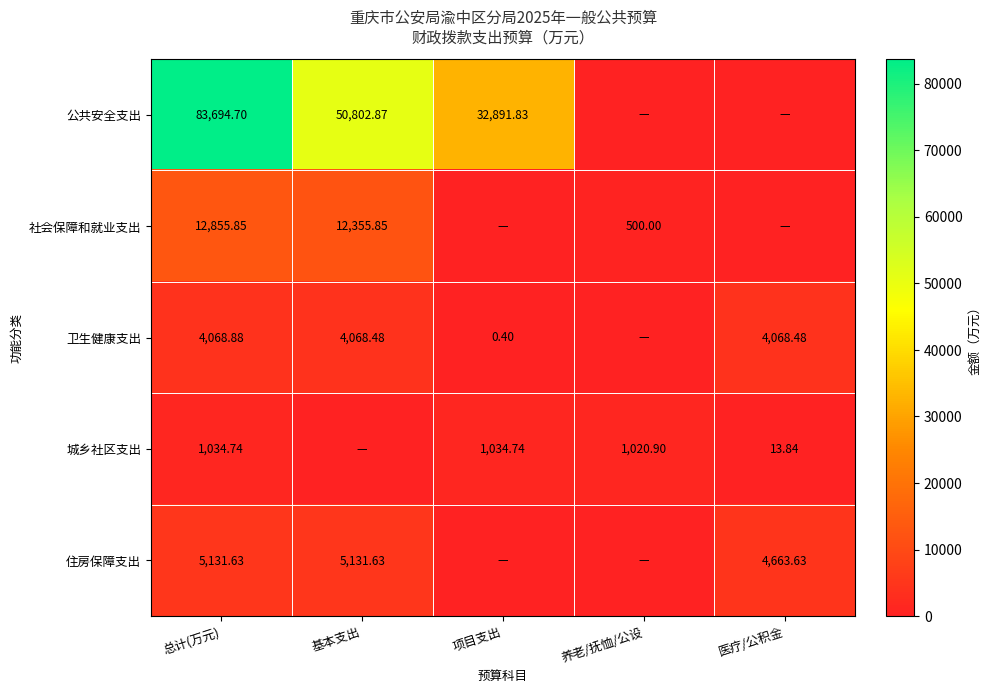

At which category does the chart reach its minimum across all series?

养老/抚恤/公设